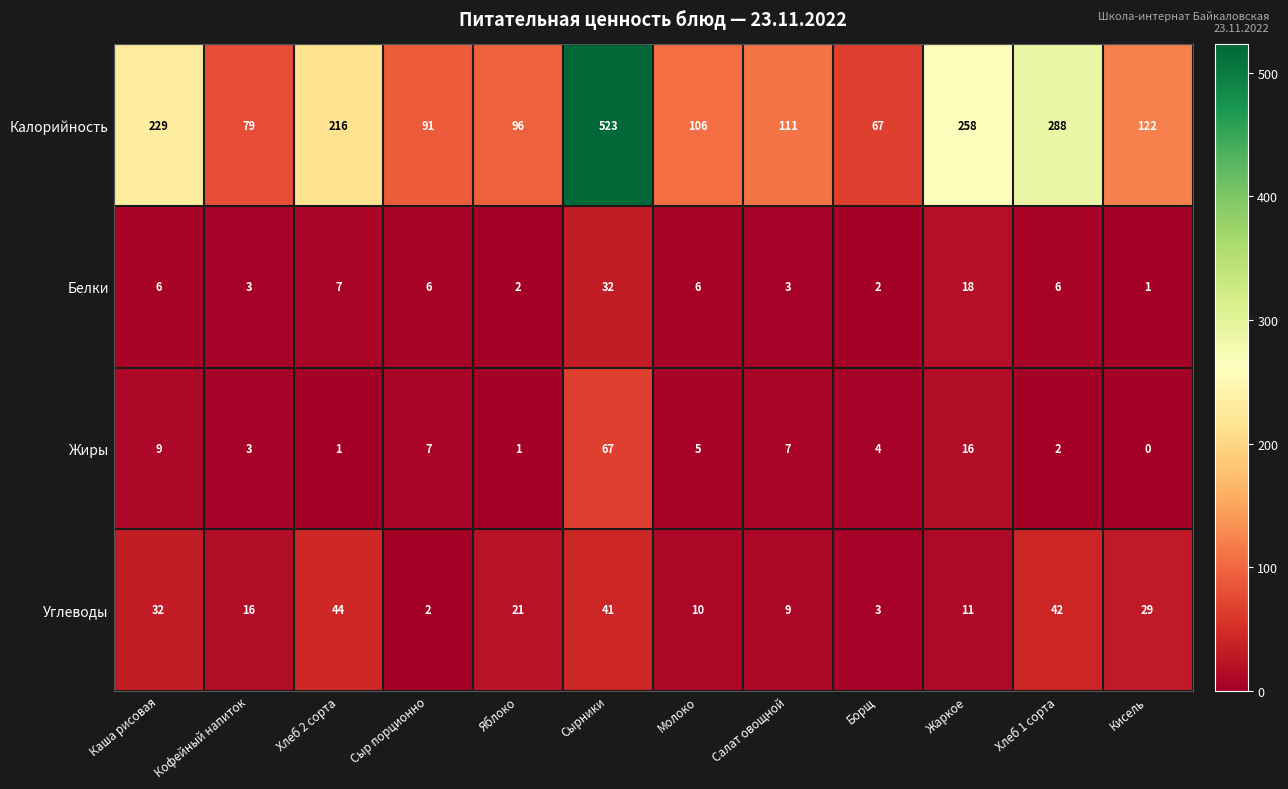

The value of Белки at Хлеб 1 сорта is 6. True or false?

True